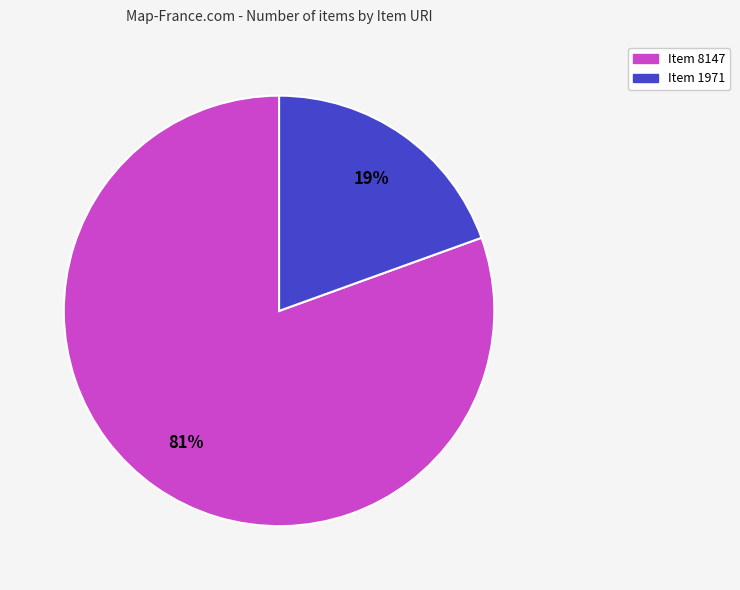

To the nearest percent, what is the average slice percentage?

50%